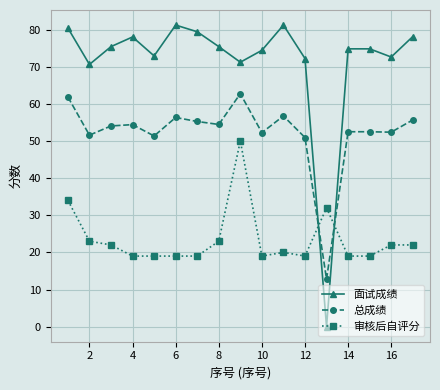

What are all the series names shown in the legend?

面试成绩, 总成绩, 审核后自评分